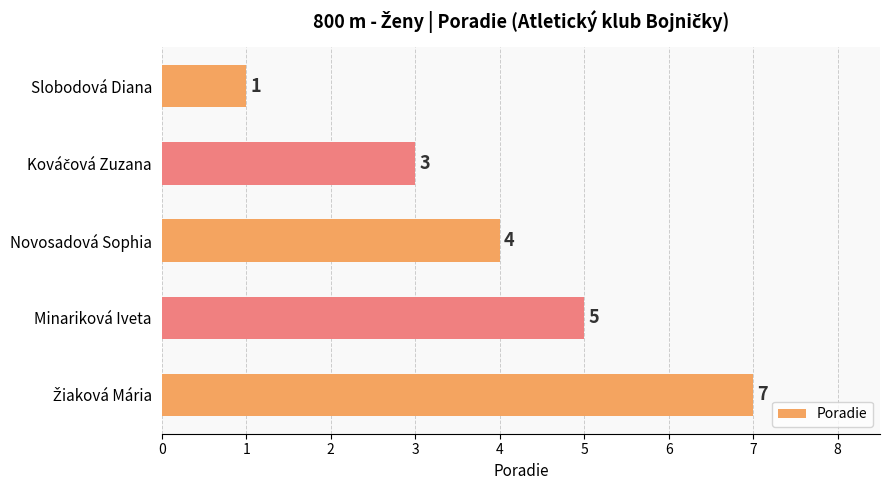

What is the sum of all values?

20